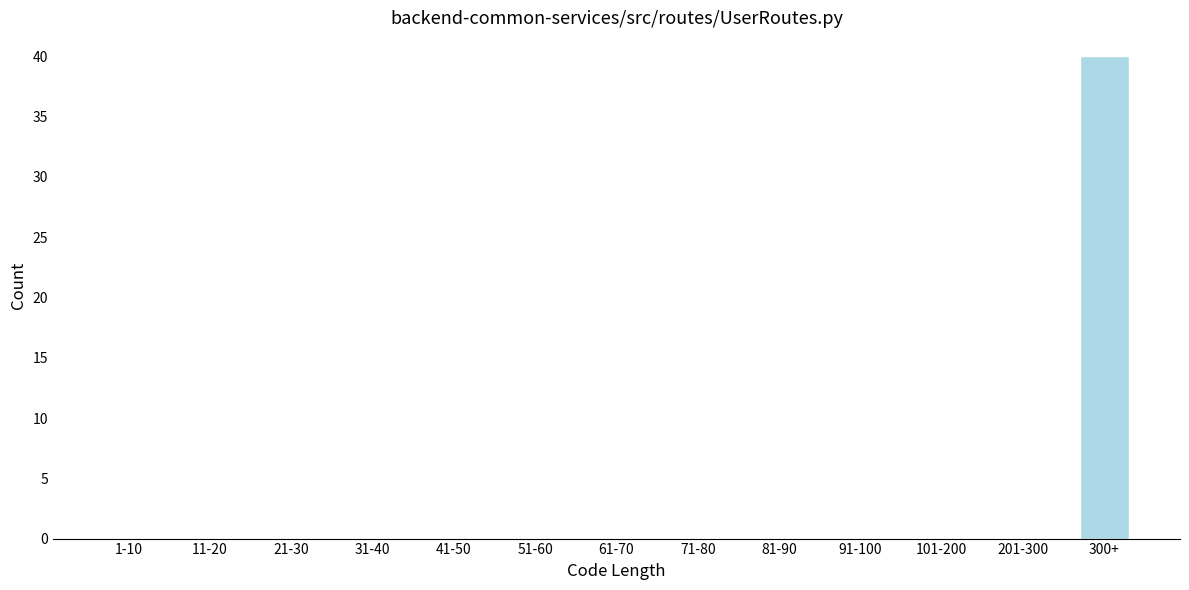

Reading left to right, list all the values displayed in this chart.

1-10=0	11-20=0	21-30=0	31-40=0	41-50=0	51-60=0	61-70=0	71-80=0	81-90=0	91-100=0	101-200=0	201-300=0	300+=40